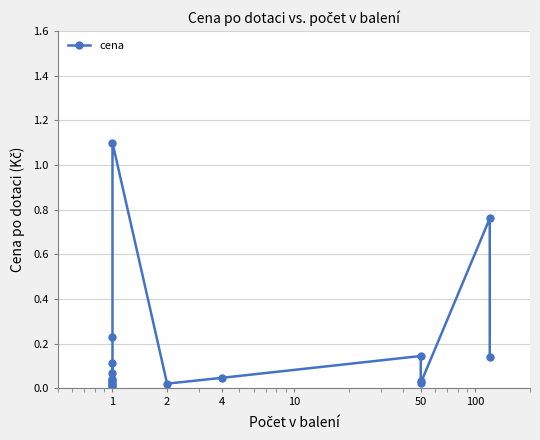

How many lines are shown in the chart?

1